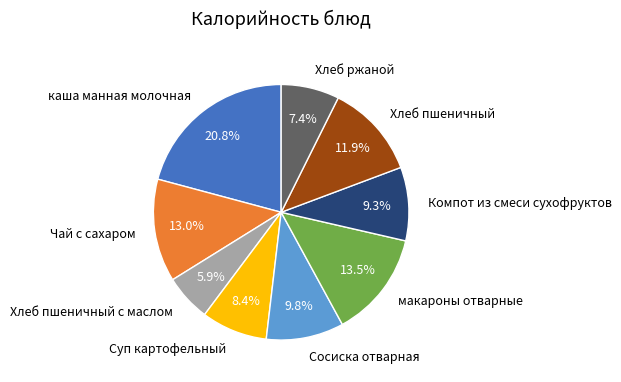

True or false: каша манная молочная accounts for 21% of the total.

True